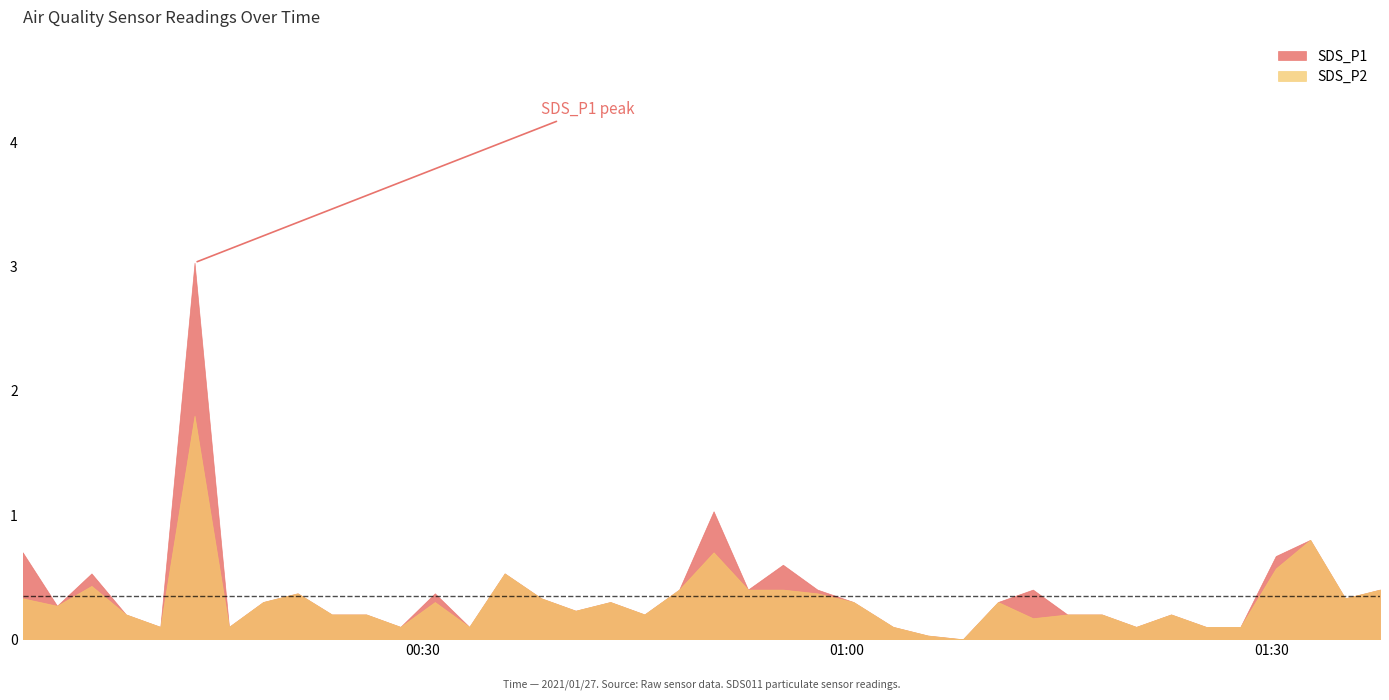

What is the maximum value for SDS_P1?

3.0